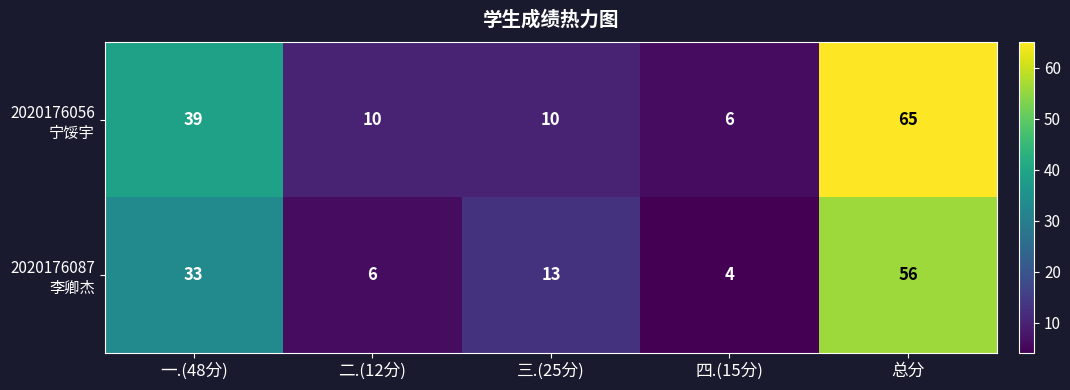

What is the smallest value displayed?

4